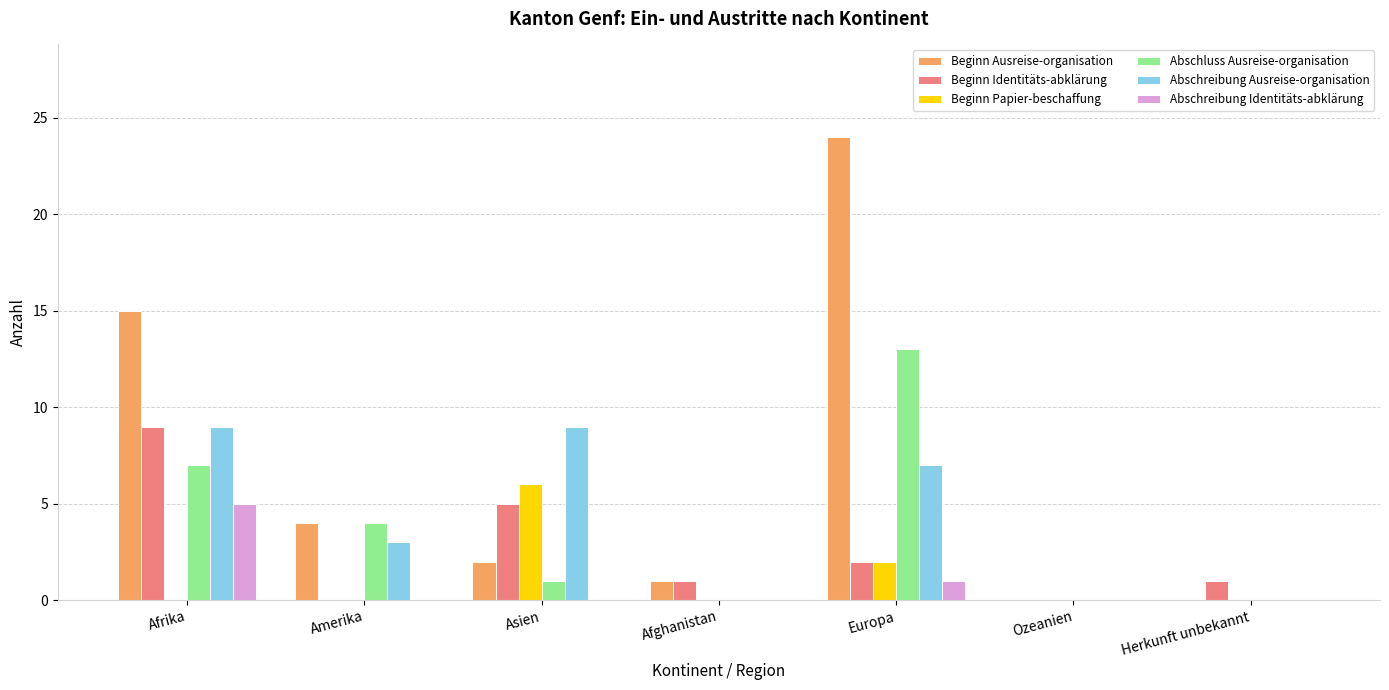

Is the value of Beginn Papier-beschaffung at Afrika greater than the value of Beginn Identitäts-abklärung at Afghanistan?

No